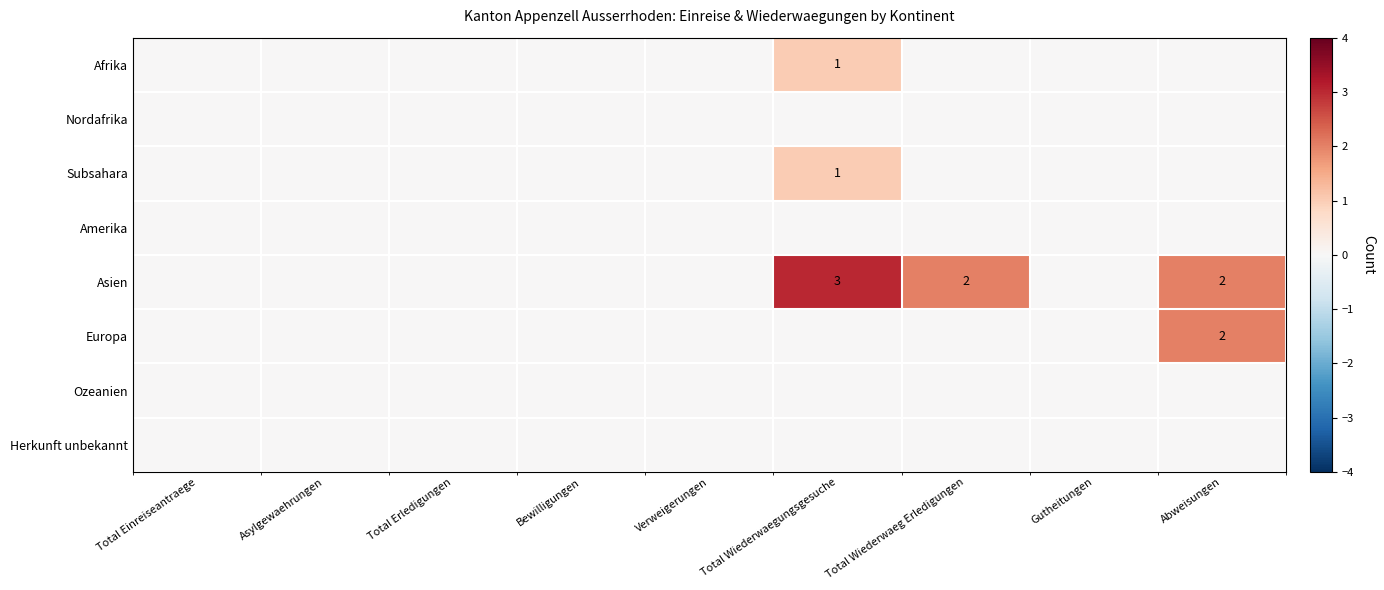

Count the number of categories in the chart.

9